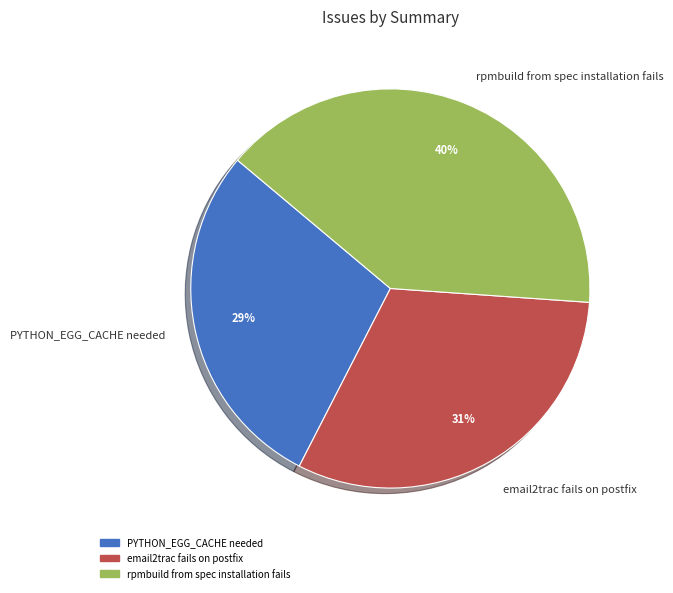

How many segments does this pie chart have?

3